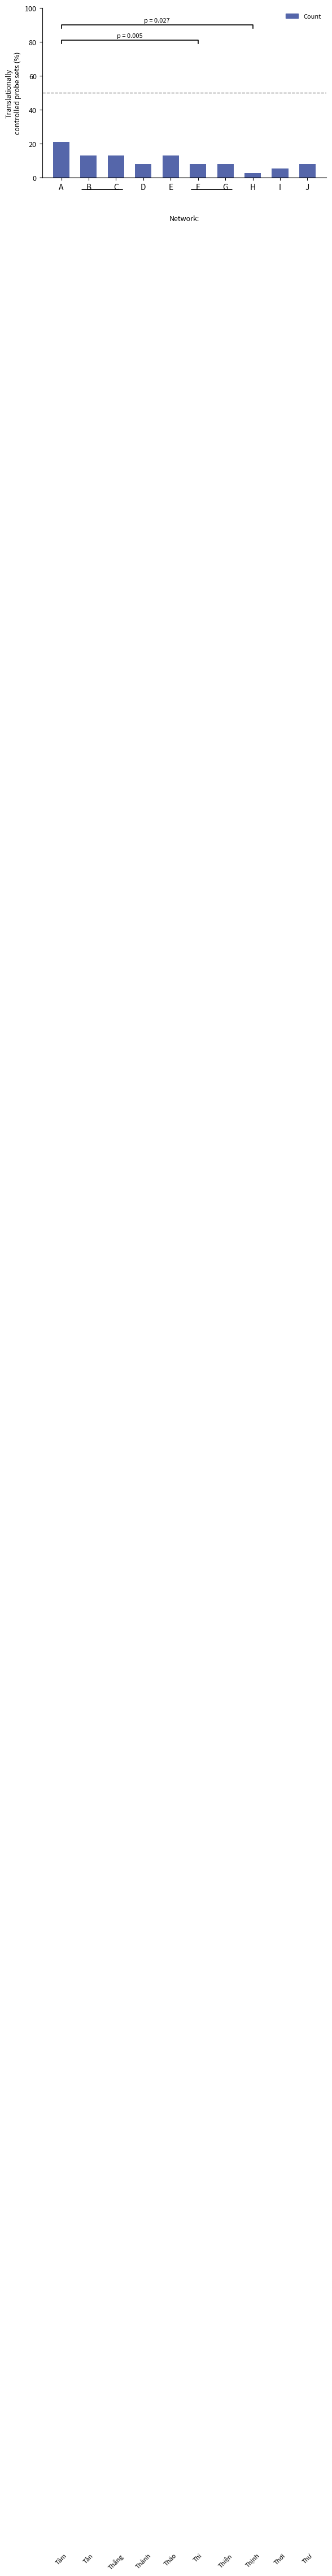

What is the change in value from H to J?

+5.3